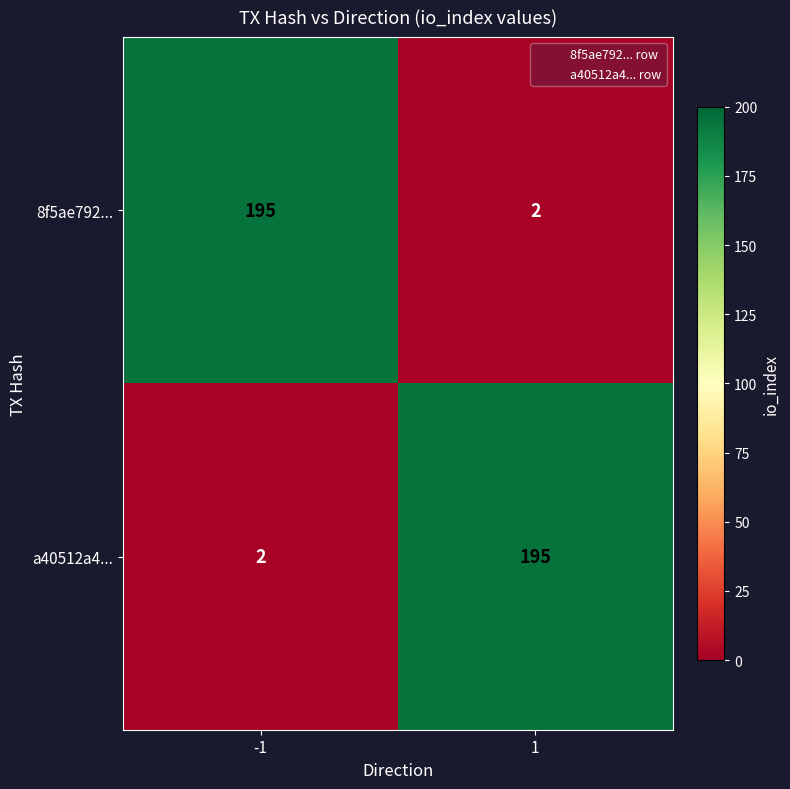

Reading right to left, extract all data points from this chart.

8f5ae792...: 2	195
a40512a4...: 195	2